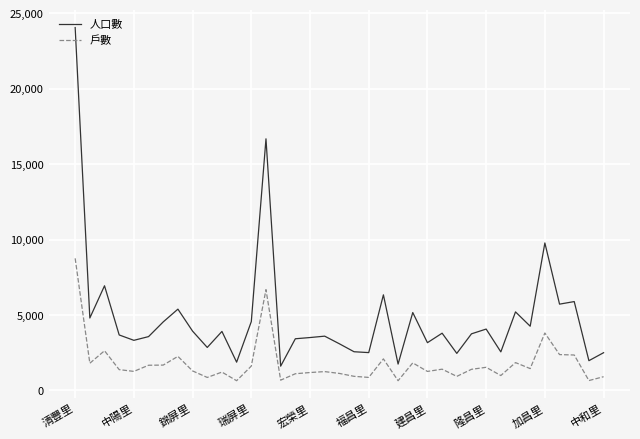

Which series has the largest range (max minus min)?

人口數